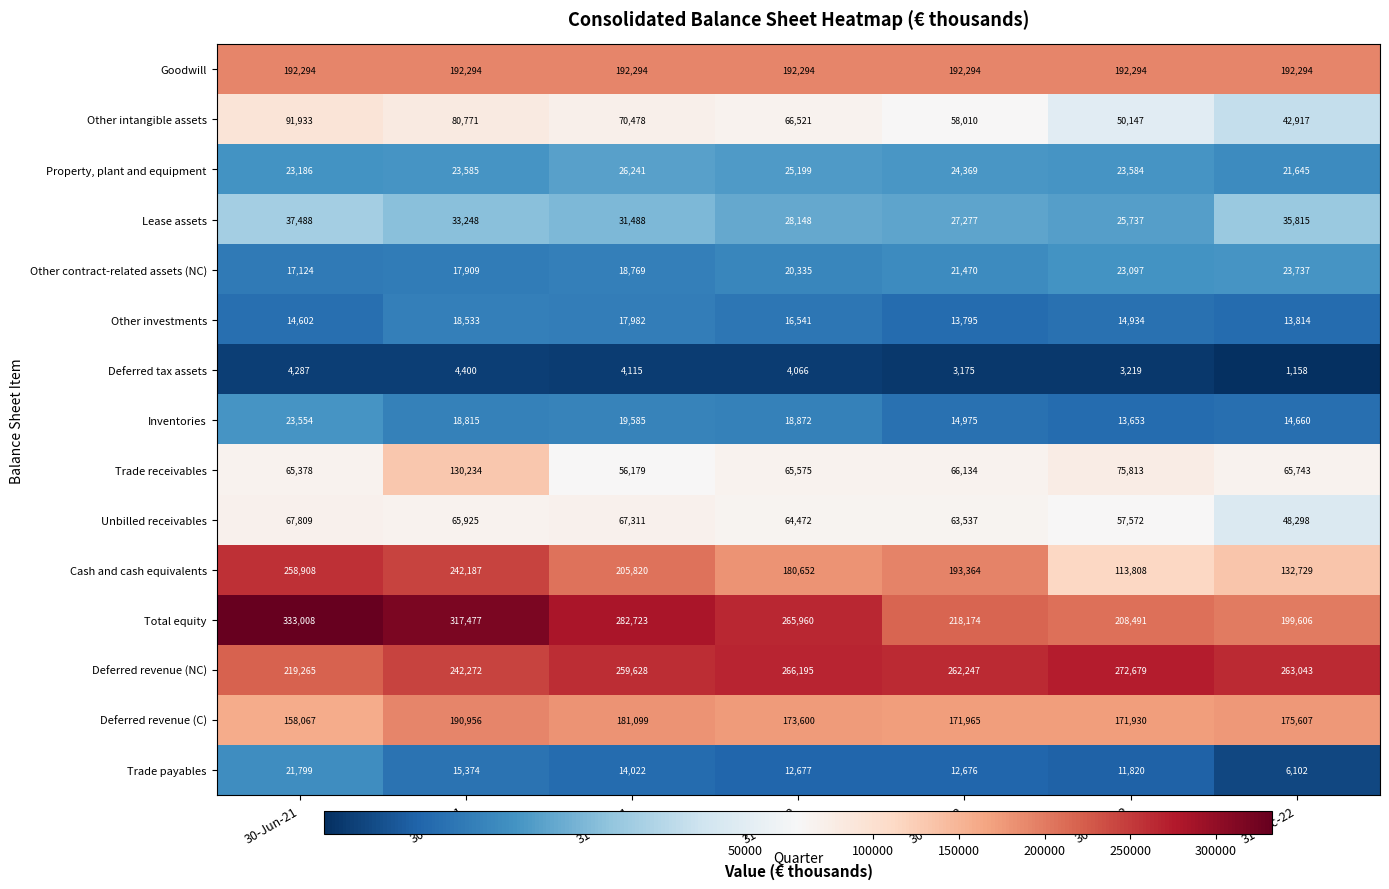

What is the difference between the Deferred revenue (C) values at 31-Mar-22 and 31-Dec-22?

2007